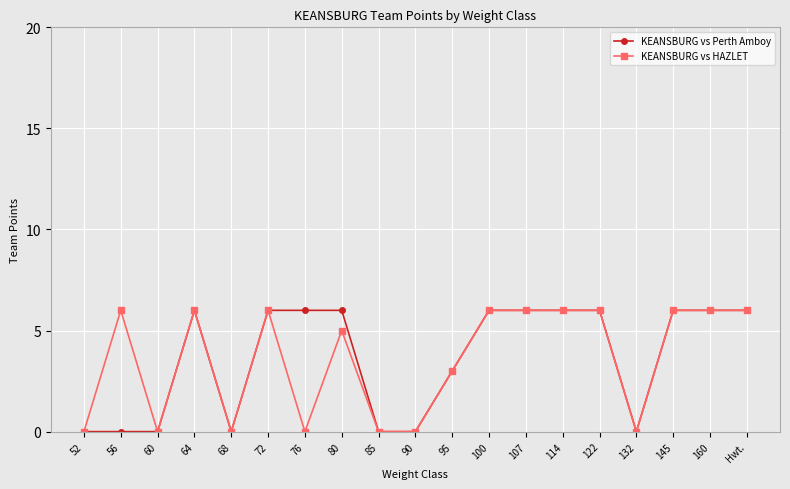

Is the value of KEANSBURG vs HAZLET at 80 greater than the value of KEANSBURG vs Perth Amboy at 95?

Yes